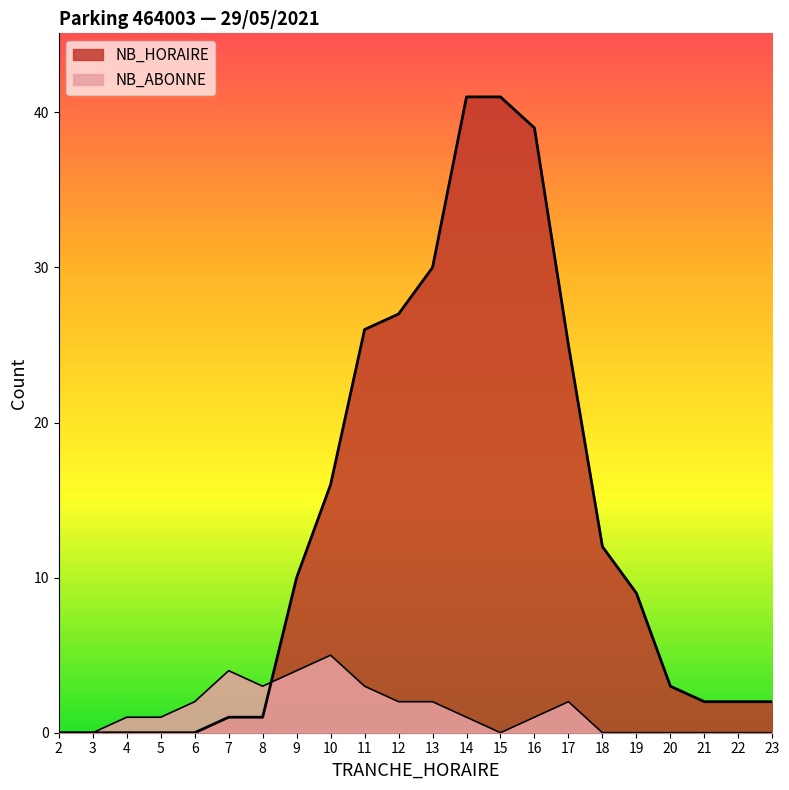

True or false: NB_ABONNE and NB_HORAIRE cross at least once.

True